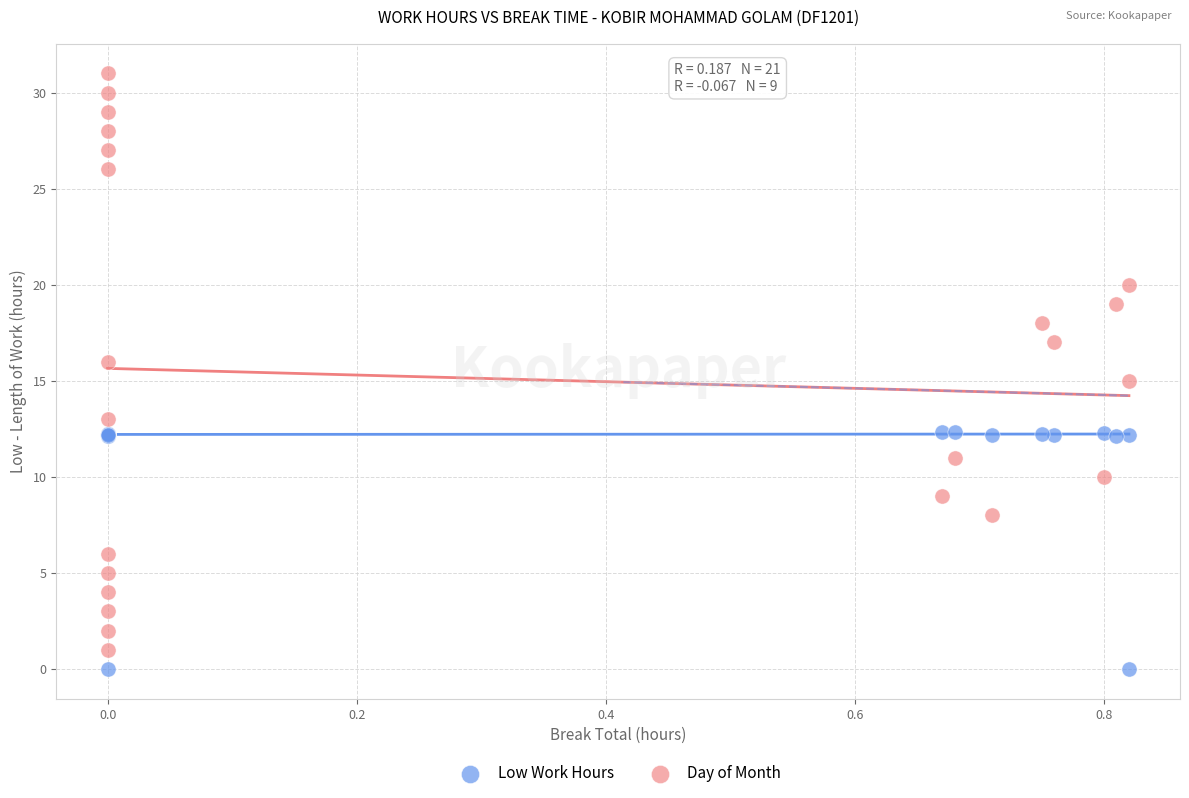

Which series contains the highest Y value?

Day of Month